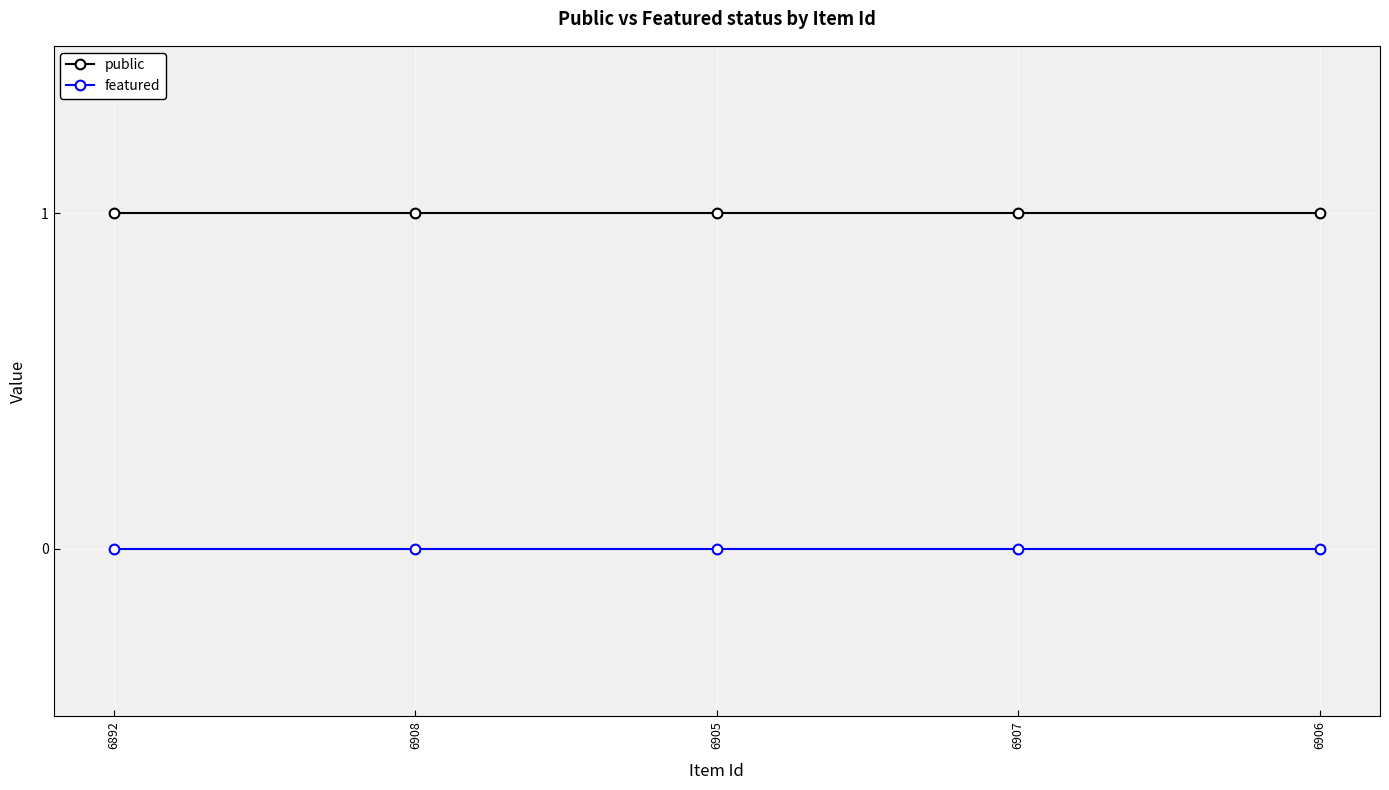

What is the total value across all series at 6908?

1